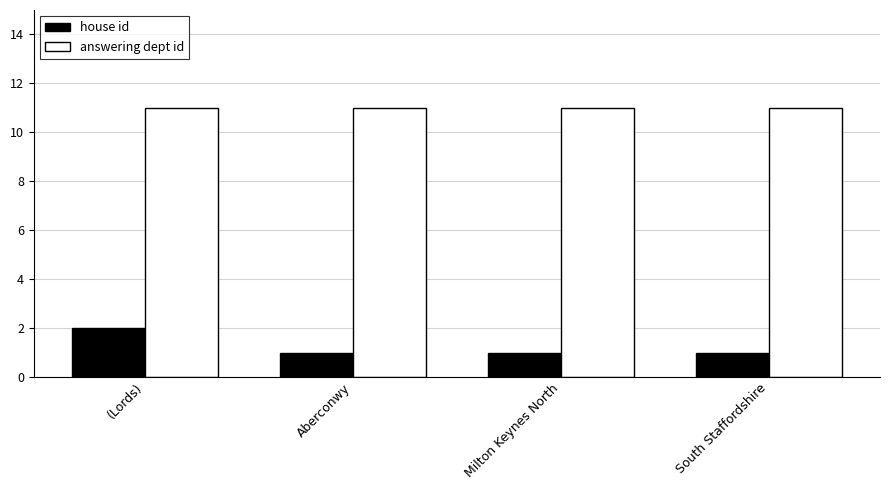

Count the house id values in the range 1 to 2.

4